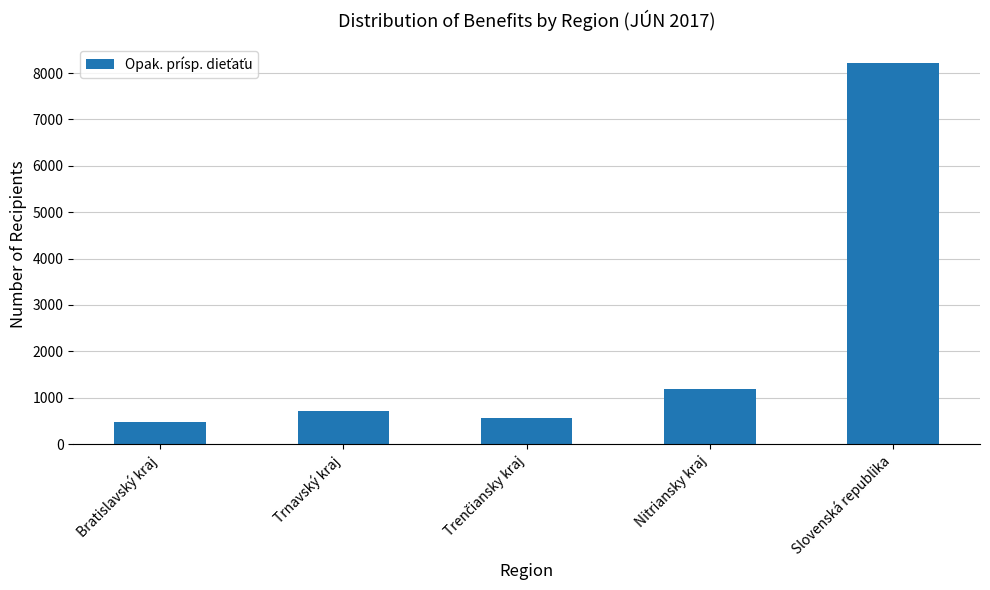

What is the label of the 1st bar from the left?

Bratislavský kraj